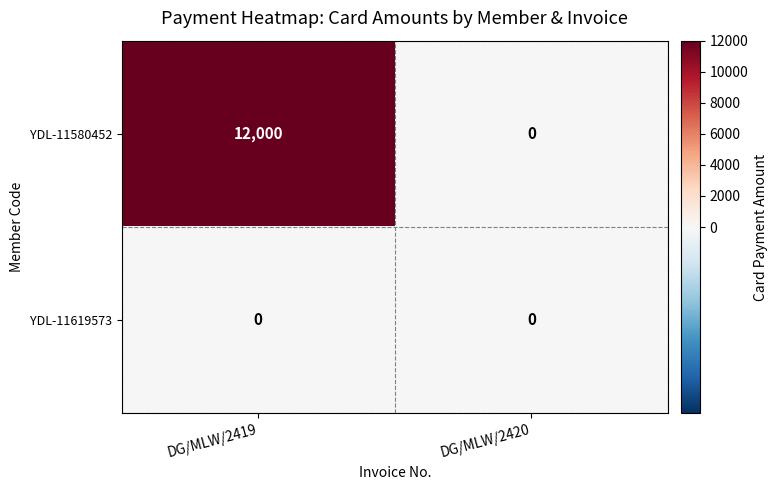

Rank the series by their maximum value, from highest to lowest.

YDL-11580452, YDL-11619573